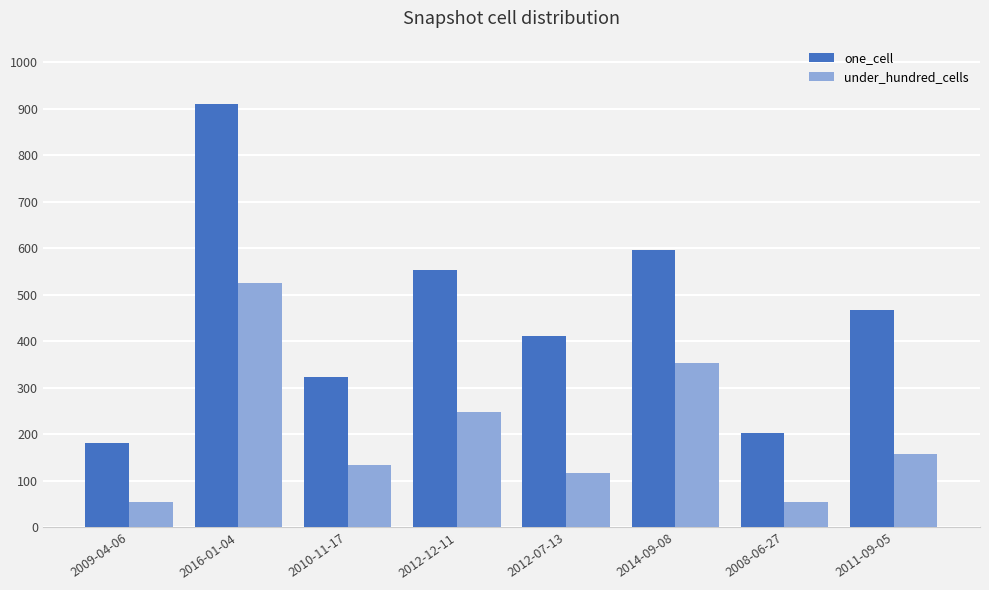

At how many categories does at least one series exceed 736?

1